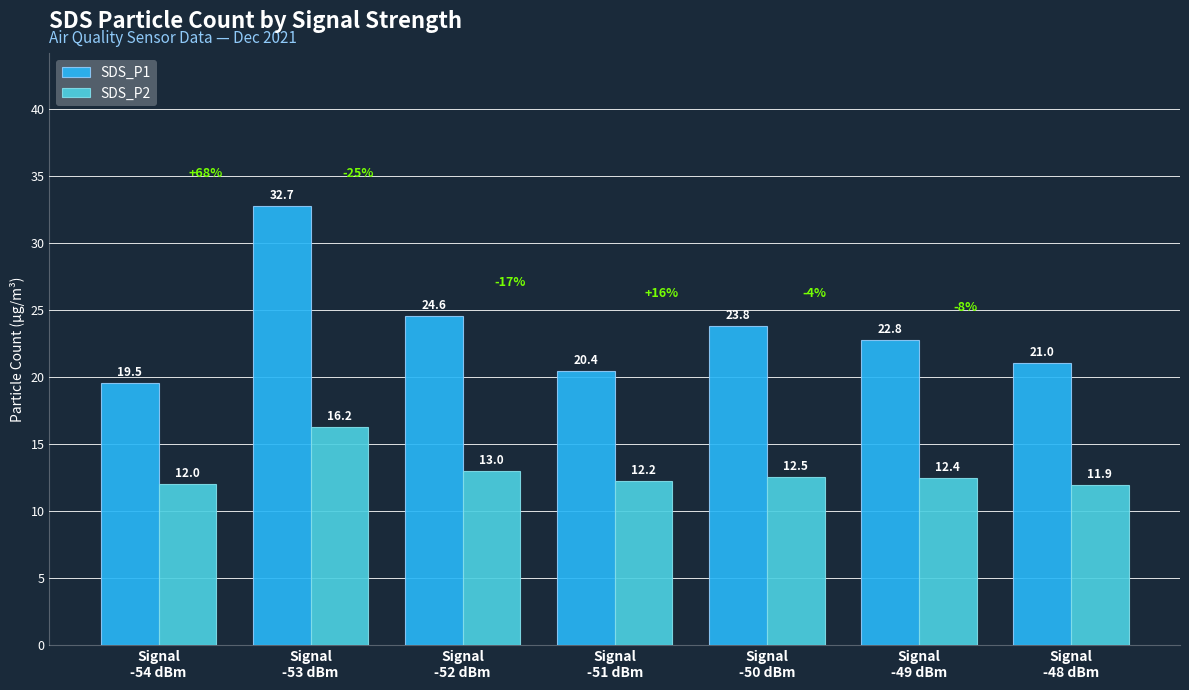

What is the lowest value of the SDS_P1 series?

19.5